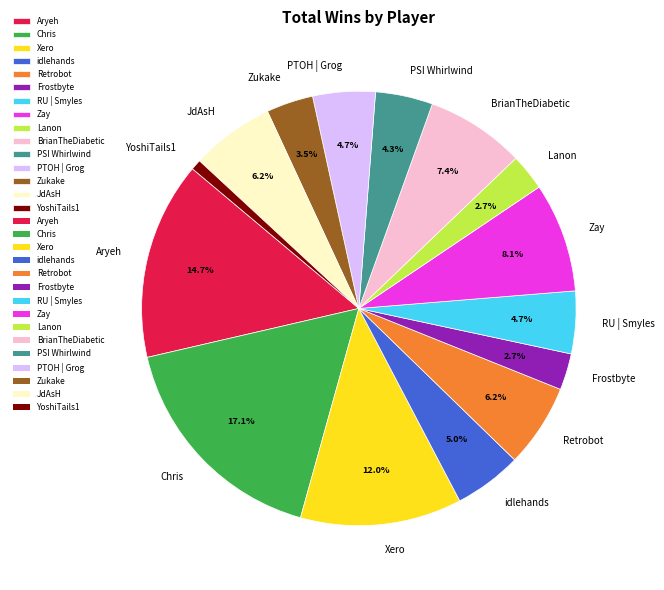

What is the ratio of the value at PSI Whirlwind to the value at YoshiTails1?

5.5